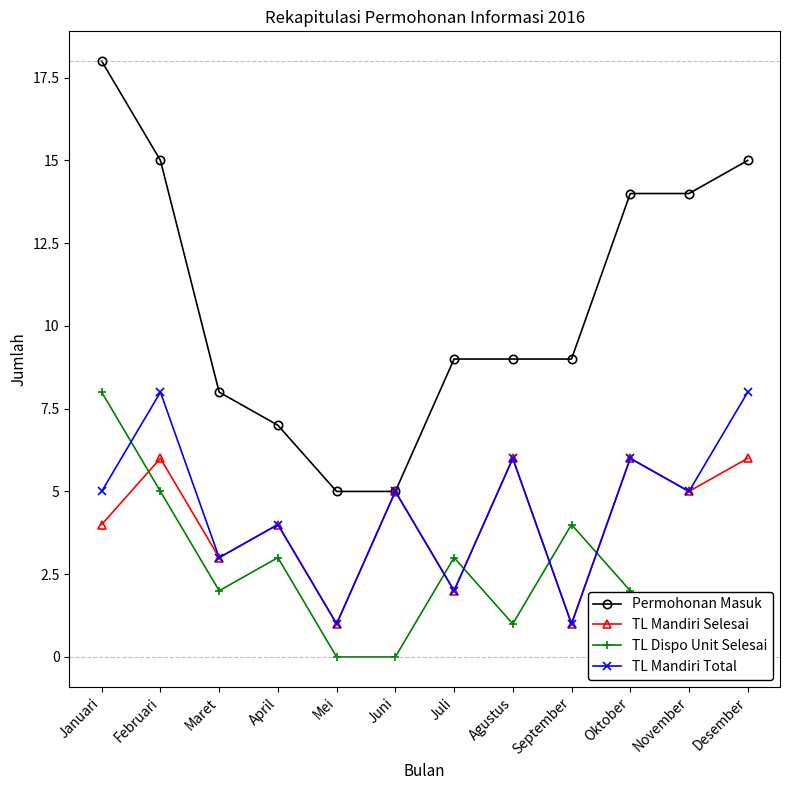

How many series are shown in this chart?

4